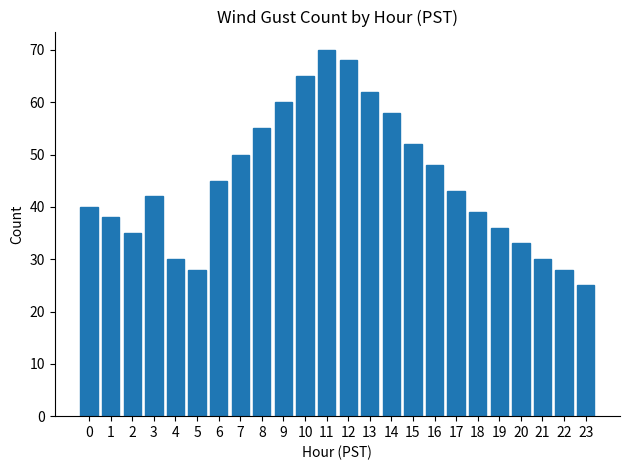

Which category has the lowest value across all series?

23